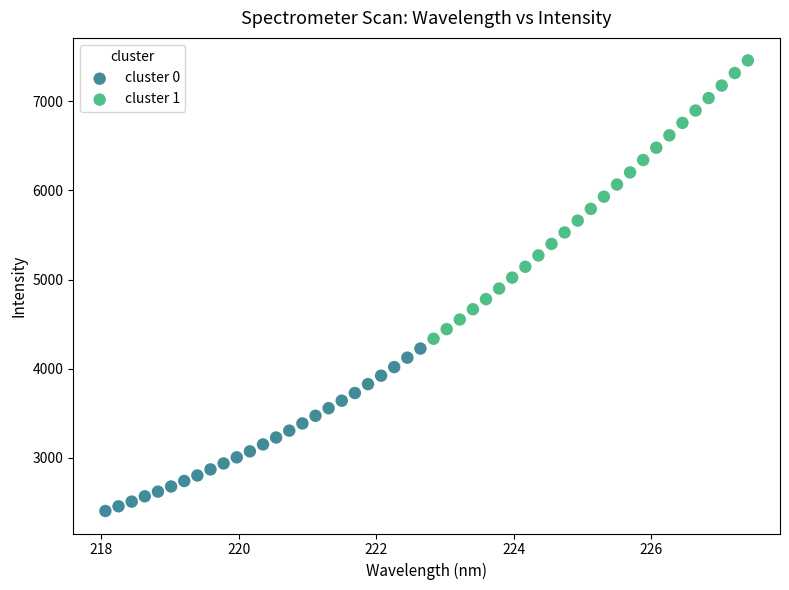

Which series has the largest Y range (max minus min)?

cluster 1